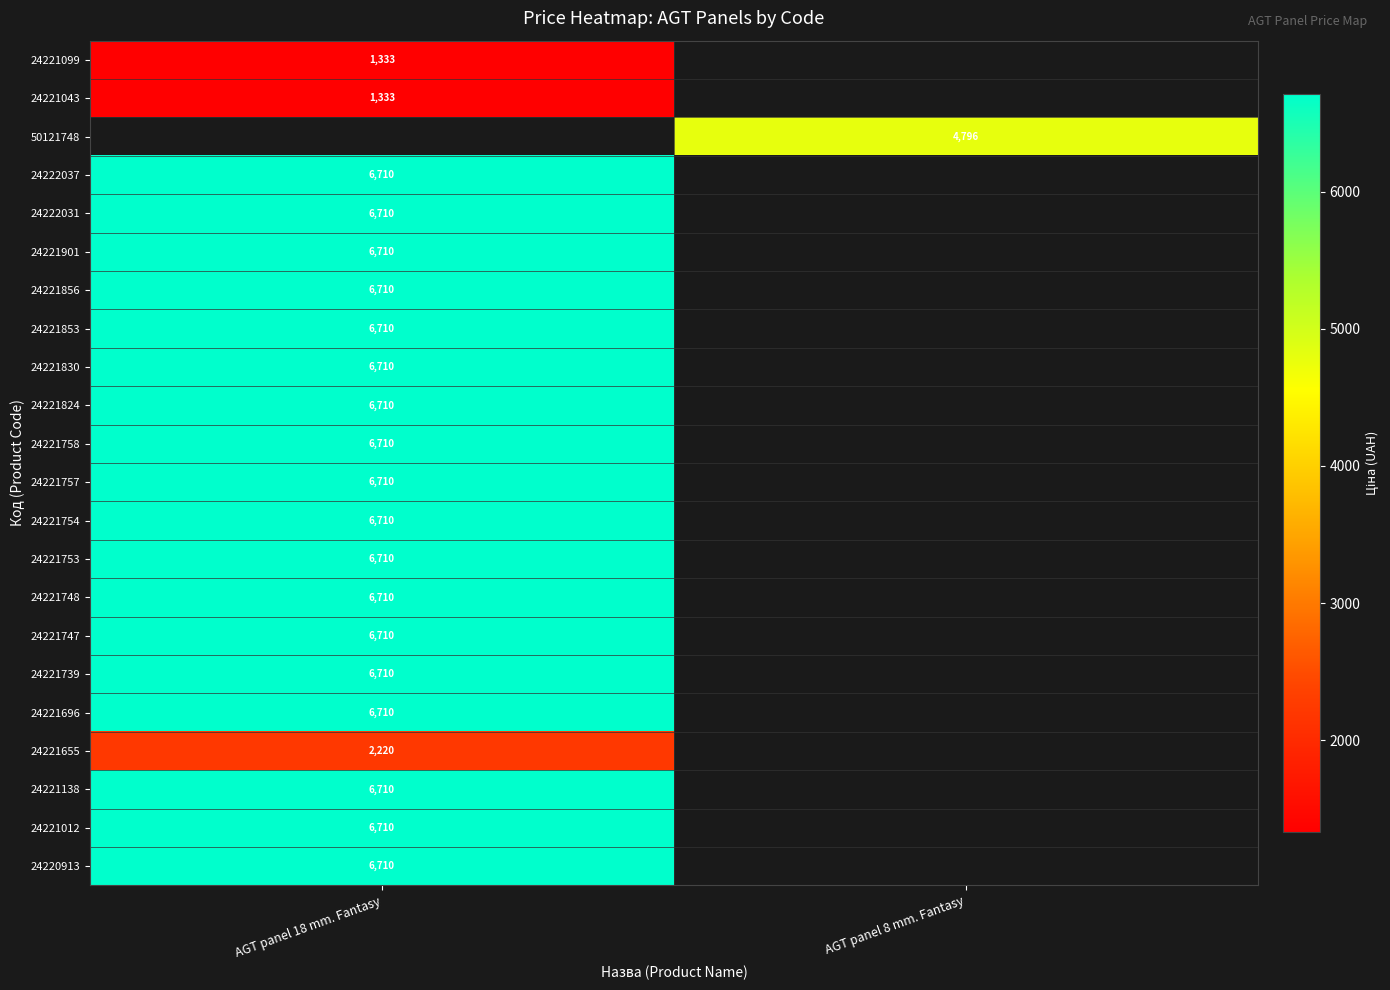

Which category has the highest value across all series?

AGT panel 18 mm. Fantasy